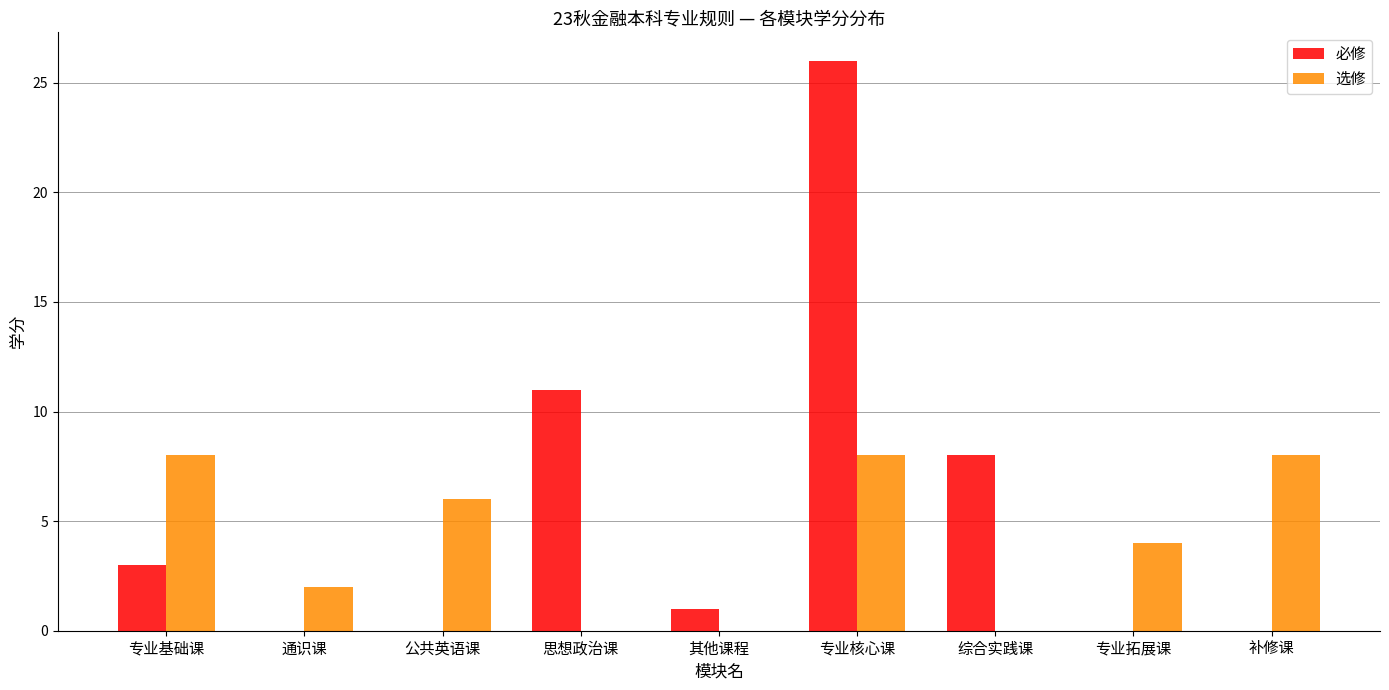

Is it true that 必修 equals -10 at 公共英语课?

False